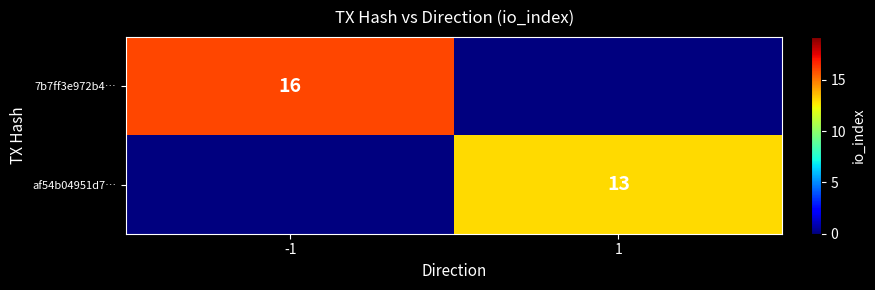

Is it true that af54b04951d7… equals 5 at 1?

False